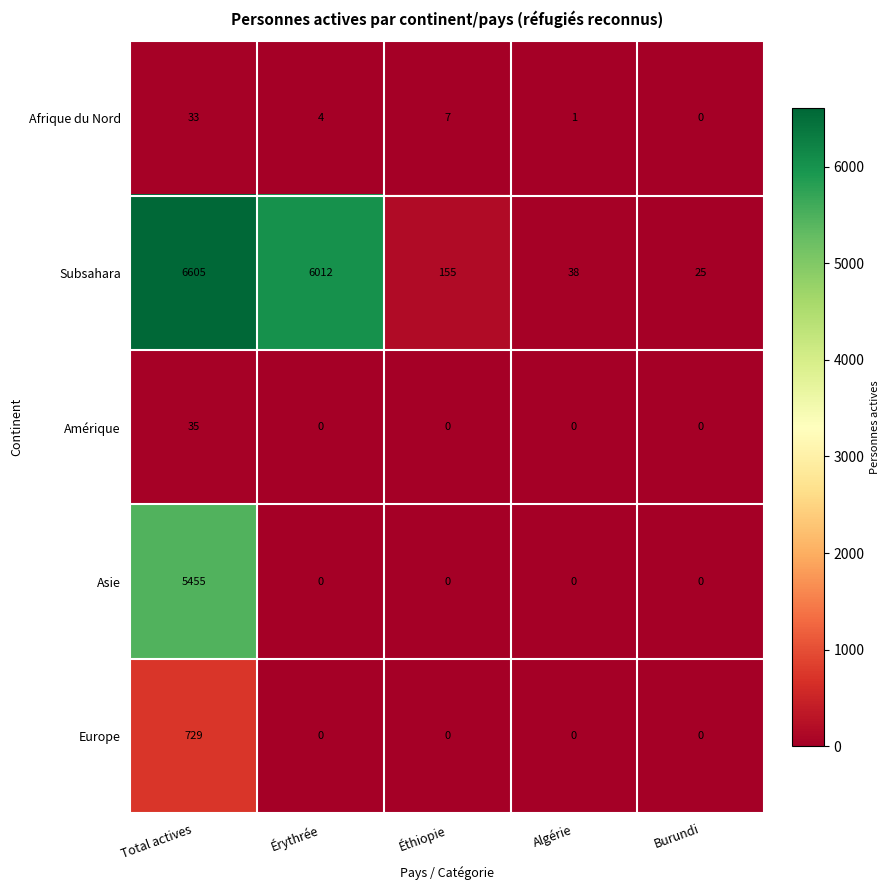

What is the average value of the Afrique du Nord series?

9